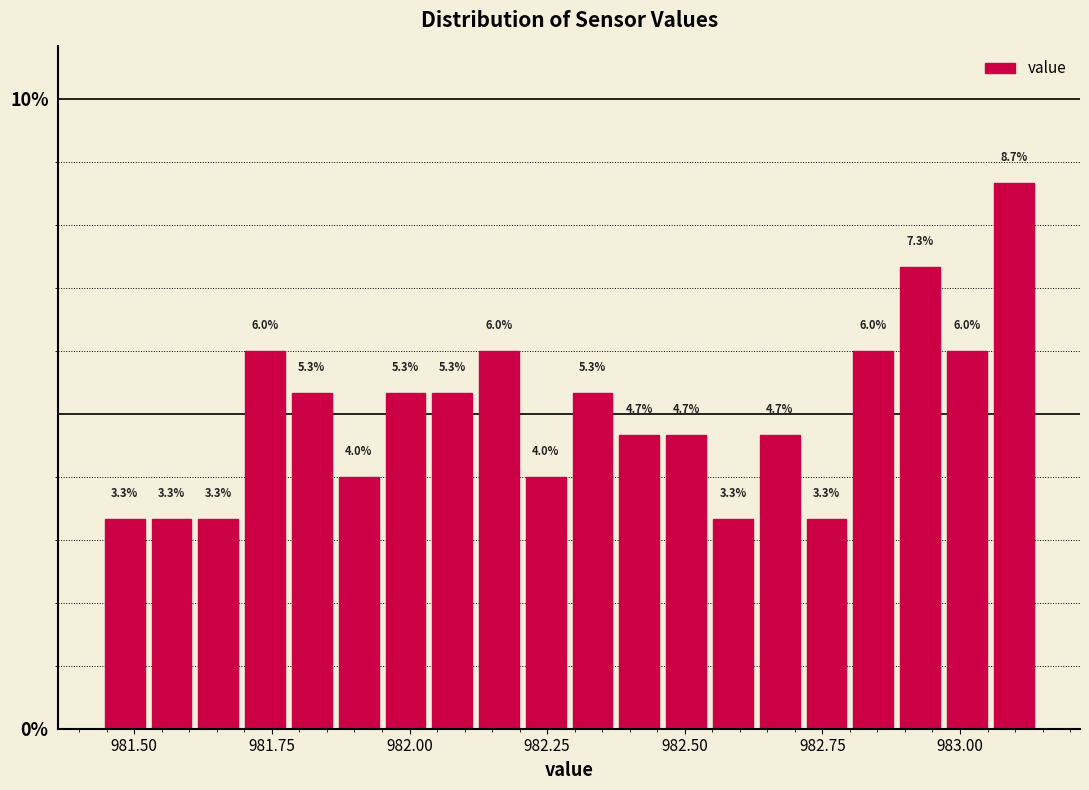

Around what value on the x-axis is the tallest bar? Give the approximate position of its centre, as read against the axis.

983.10